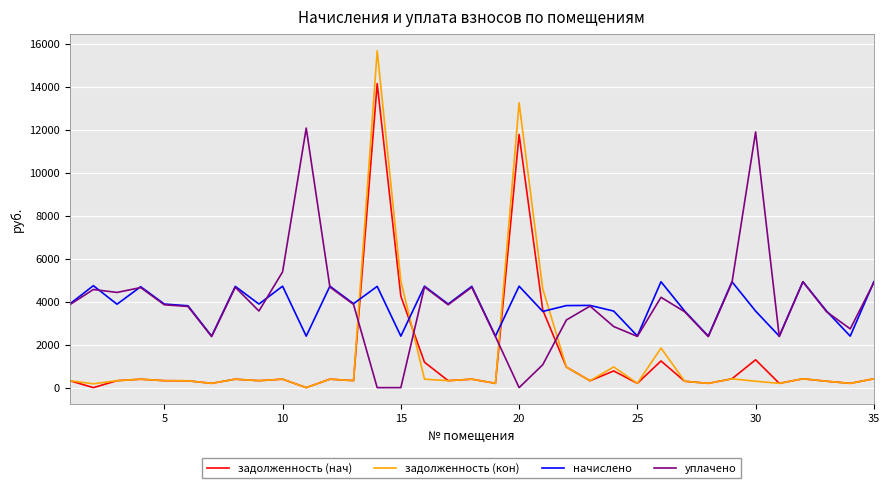

What is the greatest value displayed?

15682.1